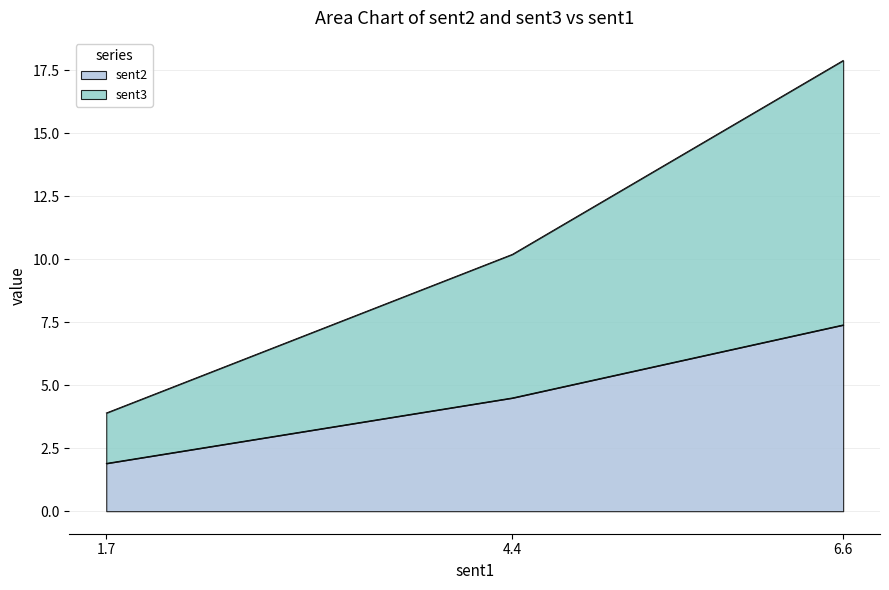

Is it true that sent2 equals 12.8 at 6.6?

False